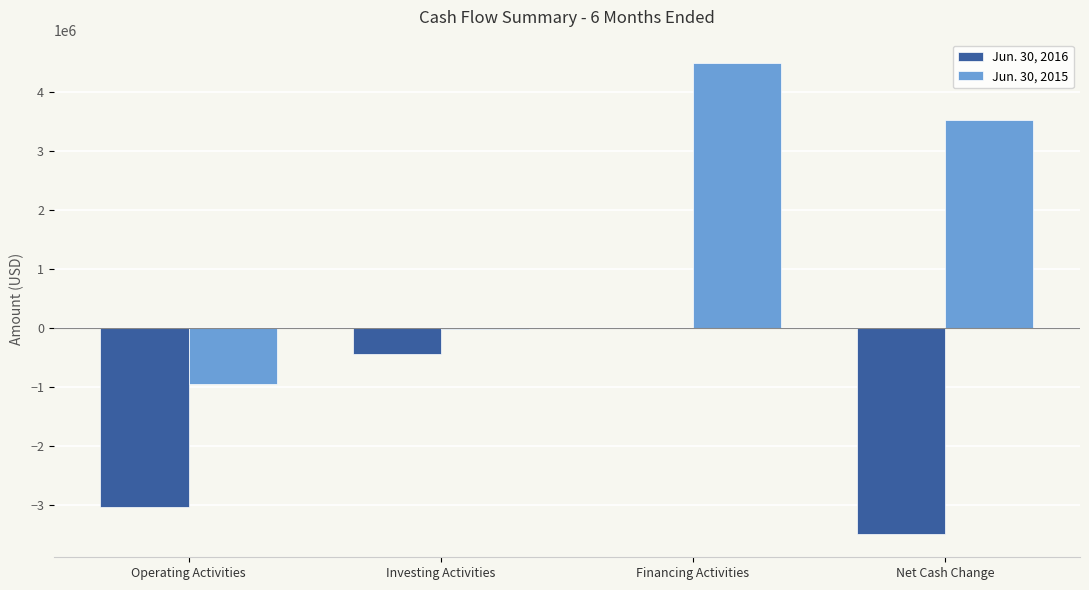

Reading right to left, what are all the values shown in this chart?

Jun. 30, 2016: -3488116	0	-447793	-3040323
Jun. 30, 2015: 3519822	4489976	-19687	-950467